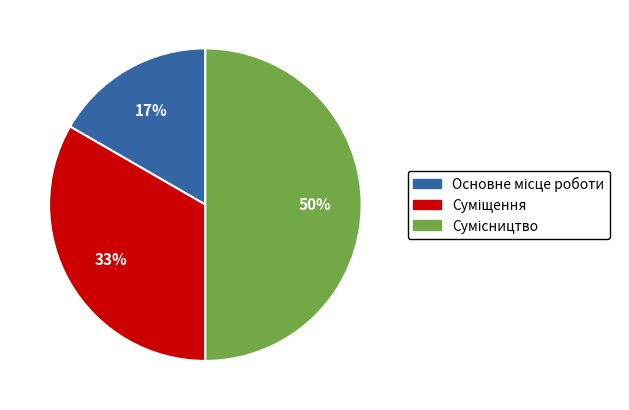

To the nearest percent, what is the difference between the largest and smallest slice percentages?

33%